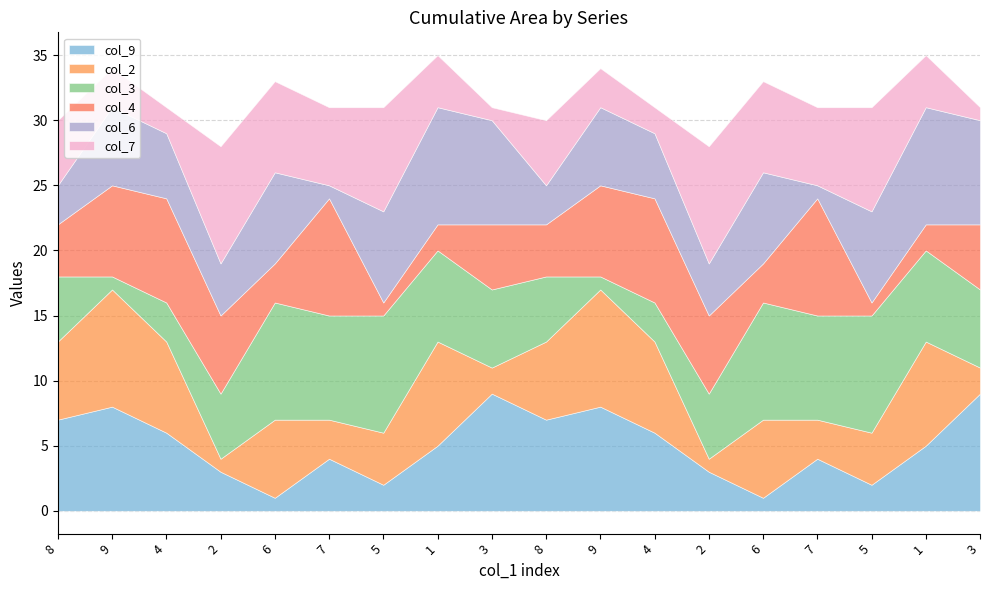

Reading left to right, extract all data points from this chart.

col_9: 7	8	6	3	1	4	2	5	9	7	8	6	3	1	4	2	5	9
col_2: 6	9	7	1	6	3	4	8	2	6	9	7	1	6	3	4	8	2
col_3: 5	1	3	5	9	8	9	7	6	5	1	3	5	9	8	9	7	6
col_4: 4	7	8	6	3	9	1	2	5	4	7	8	6	3	9	1	2	5
col_6: 3	6	5	4	7	1	7	9	8	3	6	5	4	7	1	7	9	8
col_7: 5	3	2	9	7	6	8	4	1	5	3	2	9	7	6	8	4	1